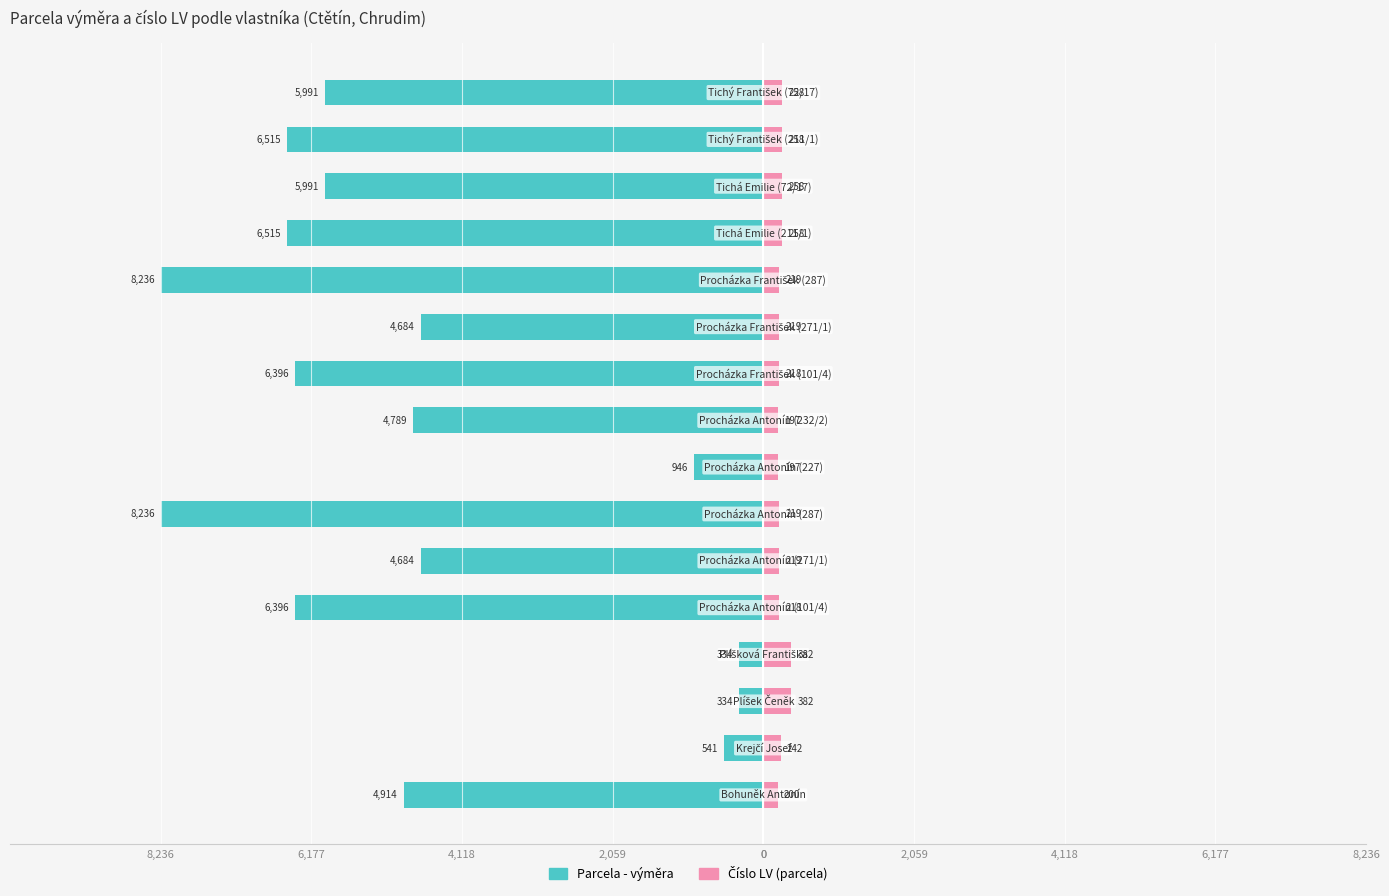

Reading left to right, list all the values displayed in this chart.

Parcela - výměra: -4914	-541	-334	-334	-6396	-4684	-8236	-946	-4789	-6396	-4684	-8236	-6515	-5991	-6515	-5991
Číslo LV (parcela): 200	242	382	382	218	219	219	197	197	218	219	219	258	258	258	258